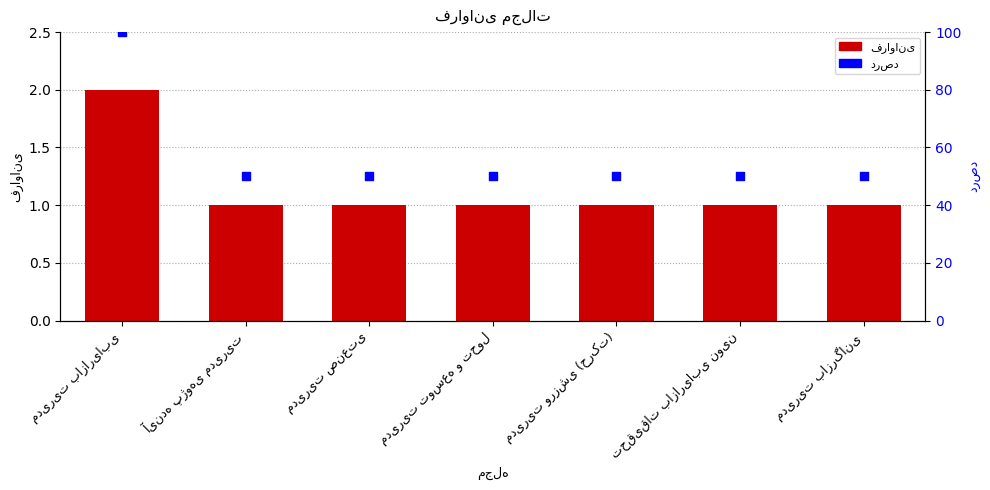

Which series reaches the minimum Y coordinate?

فراوانی